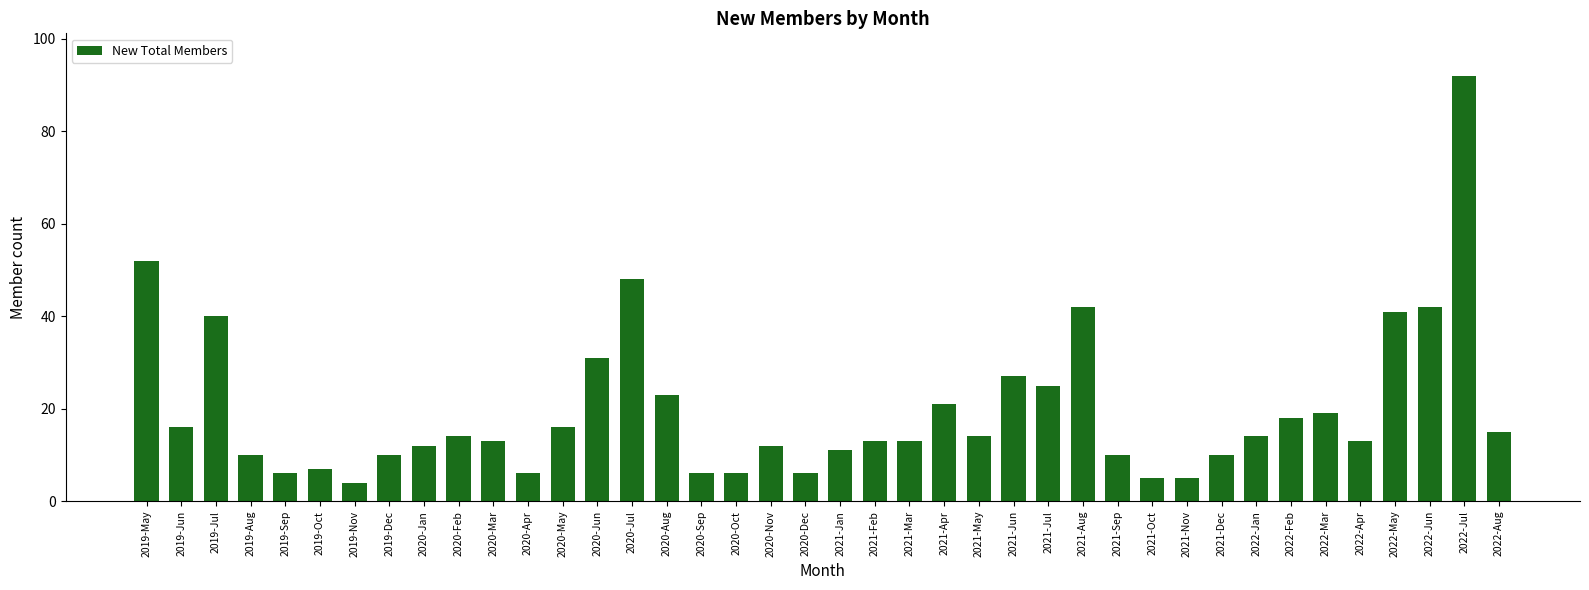

What is the change in value from 2021-Apr to 2021-May?

-7